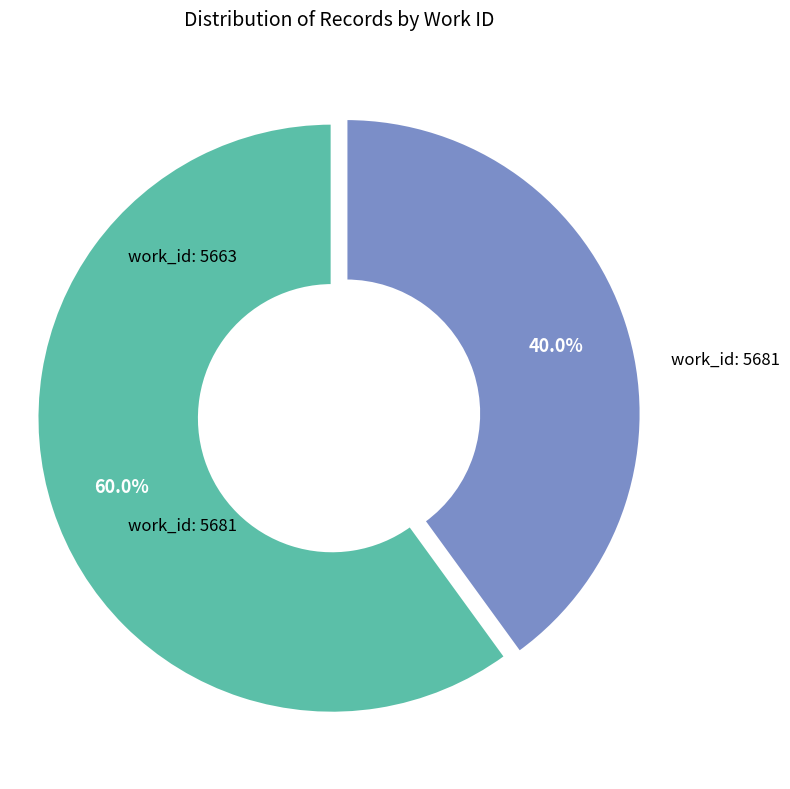

Does any single category account for the majority?

Yes